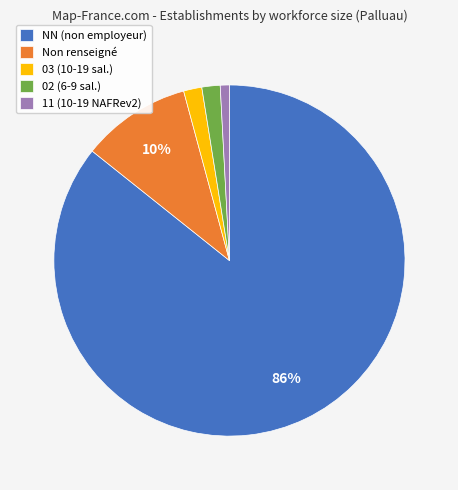

To the nearest percent, what is the average slice percentage?

20%